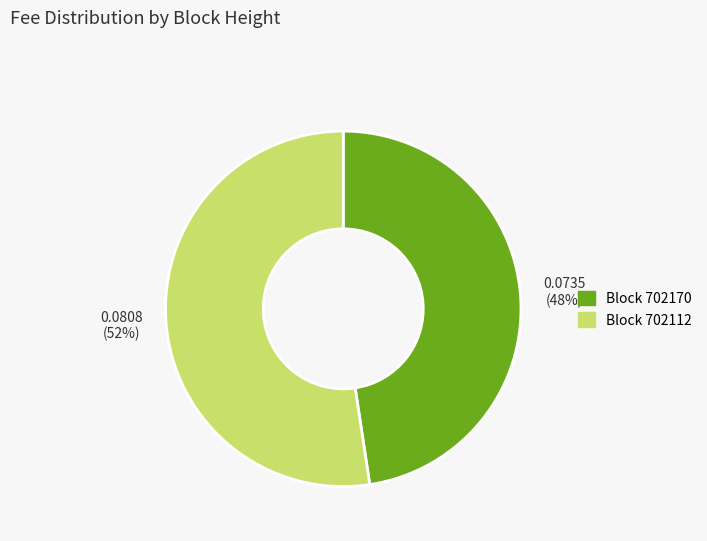

To the nearest percent, what is the combined percentage of Block 702112 and Block 702170?

100%